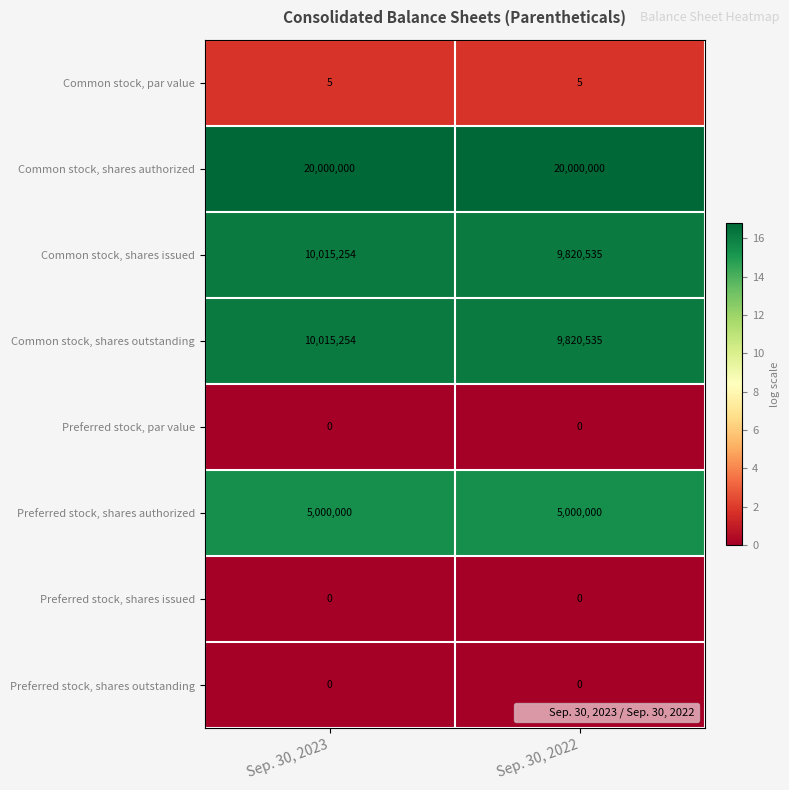

What is the sum of all Common stock, shares authorized values?

40000000